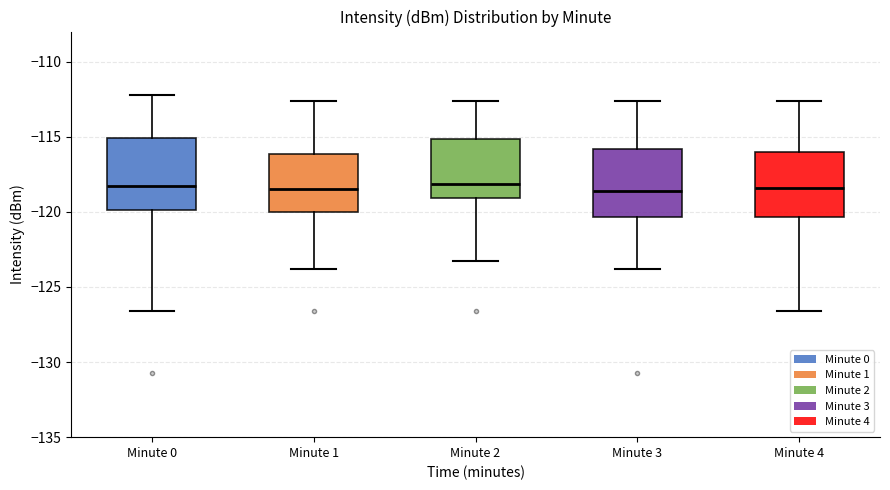

Reading left to right, transcribe this box plot: for each box, give where its median line is, the range the box spans, and where its two whiskers end, as read against the y-axis. The values are not printed on the chart, so give them approximately, as read against the axis.

Minute 0: median -118.5, box -120.0 to -115.0, whiskers -126.5 to -112.5
Minute 1: median -118.5, box -120.0 to -116.0, whiskers -124.0 to -112.5
Minute 2: median -118.0, box -119.0 to -115.0, whiskers -123.0 to -112.5
Minute 3: median -118.5, box -120.5 to -116.0, whiskers -124.0 to -112.5
Minute 4: median -118.5, box -120.5 to -116.0, whiskers -126.5 to -112.5